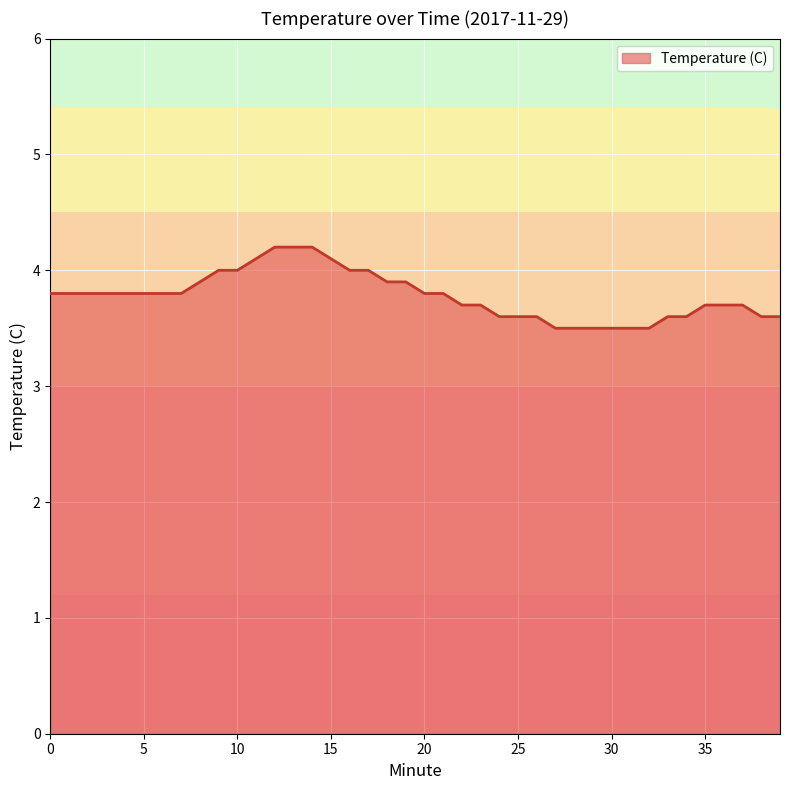

What is the difference between the maximum and minimum values?

0.7